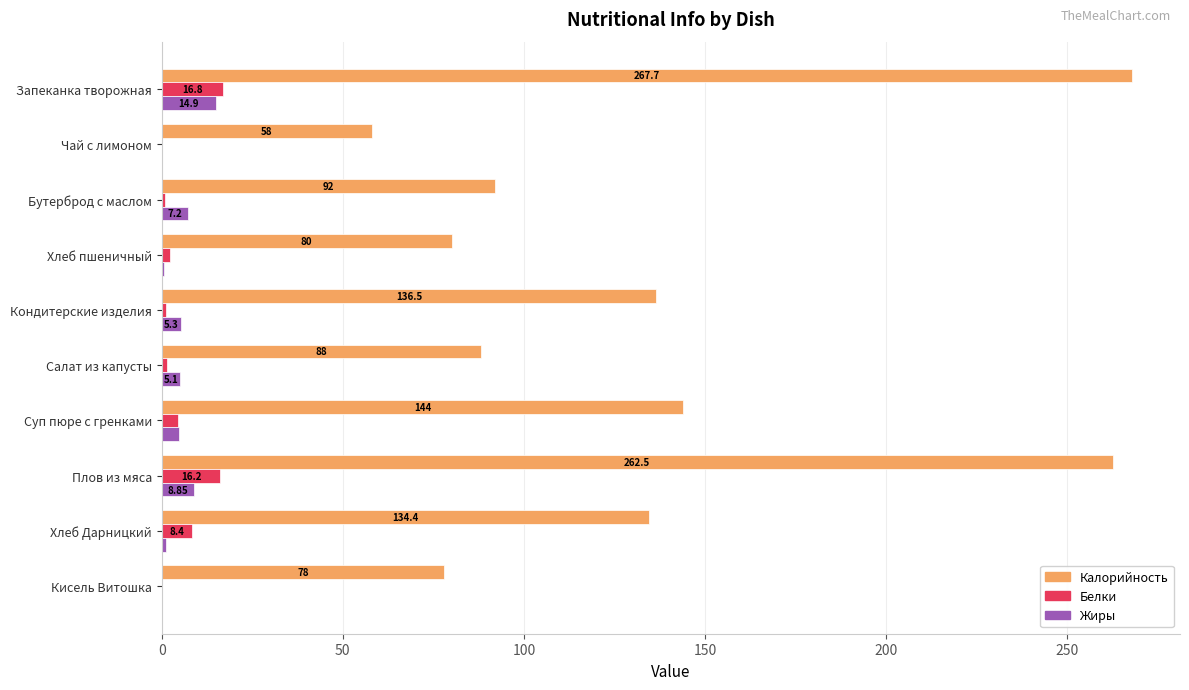

Which category has the highest value in the Жиры series?

Запеканка творожная